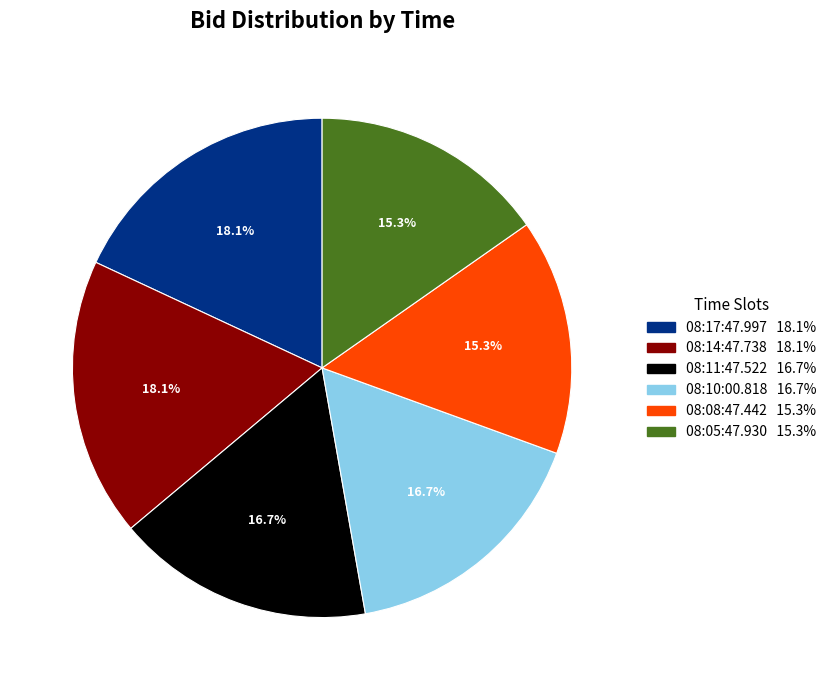

To the nearest percent, what is the difference between the largest and smallest slice percentages?

3%